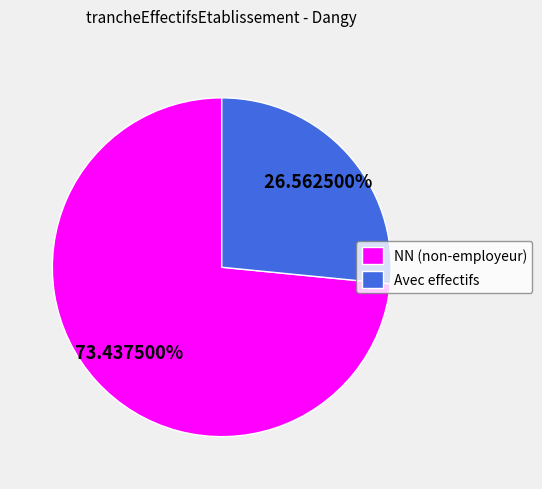

Which slice is the smallest?

Avec effectifs